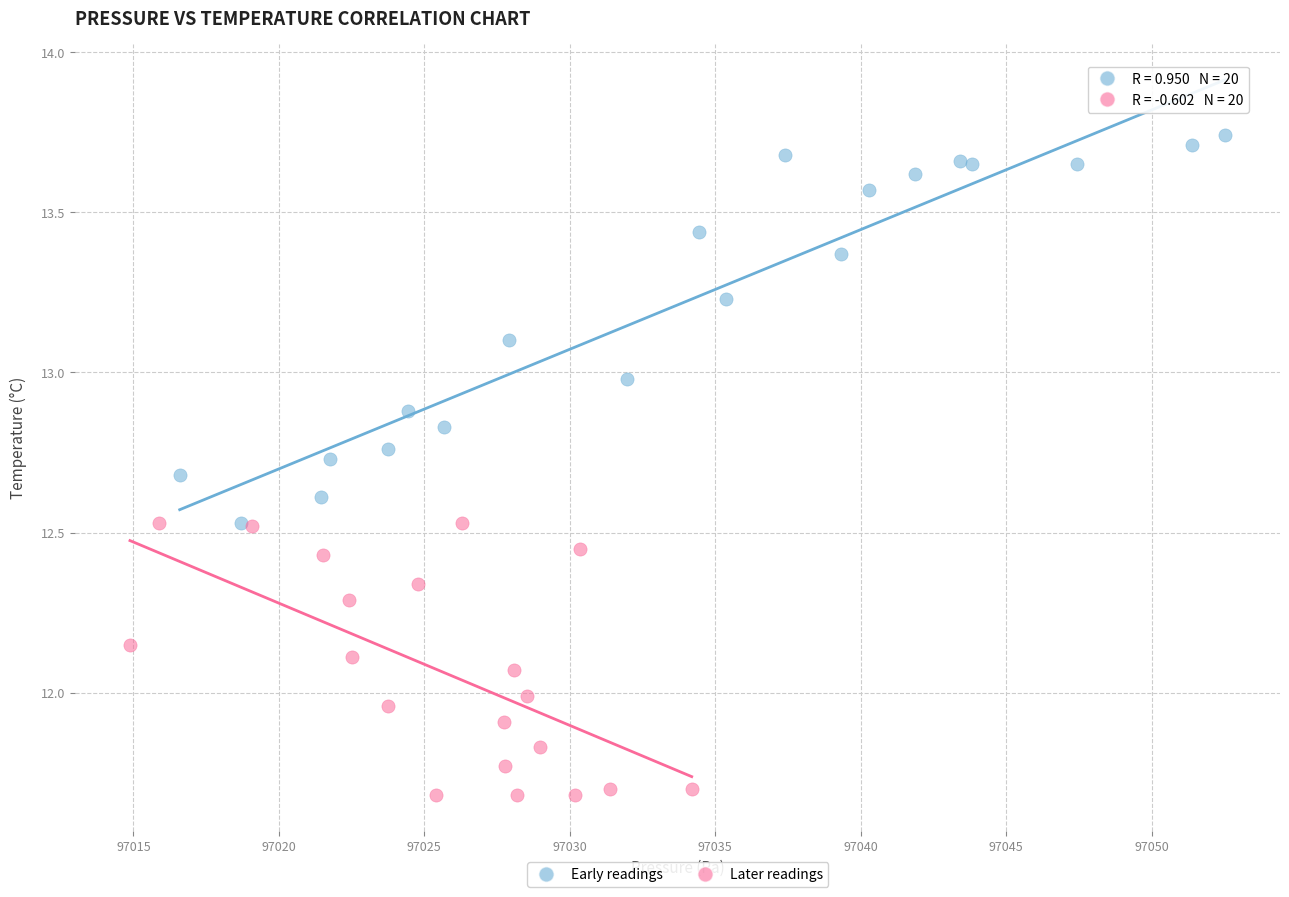

Which series has the largest Y range (max minus min)?

Early readings